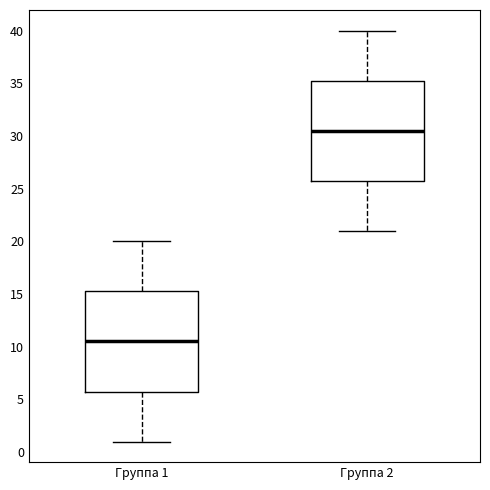

Reading left to right, transcribe this box plot: for each box, give where its median line is, the range the box spans, and where its two whiskers end, as read against the y-axis. The values are not printed on the chart, so give them approximately, as read against the axis.

Группа 1: median 10.5, box 6.0 to 15.5, whiskers 1.0 to 20.0
Группа 2: median 30.5, box 26.0 to 35.5, whiskers 21.0 to 40.0